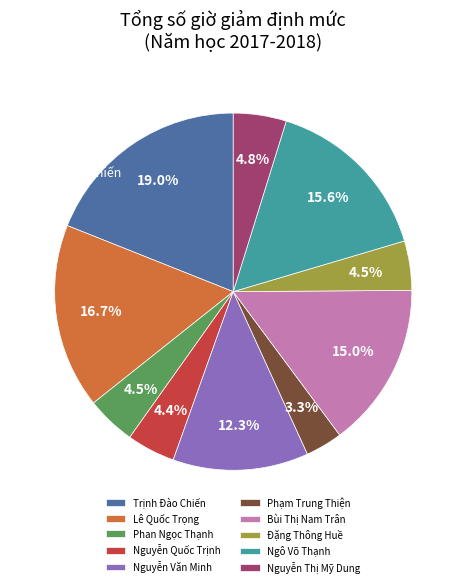

Which category has the smallest portion of the pie?

Phạm Trung Thiện